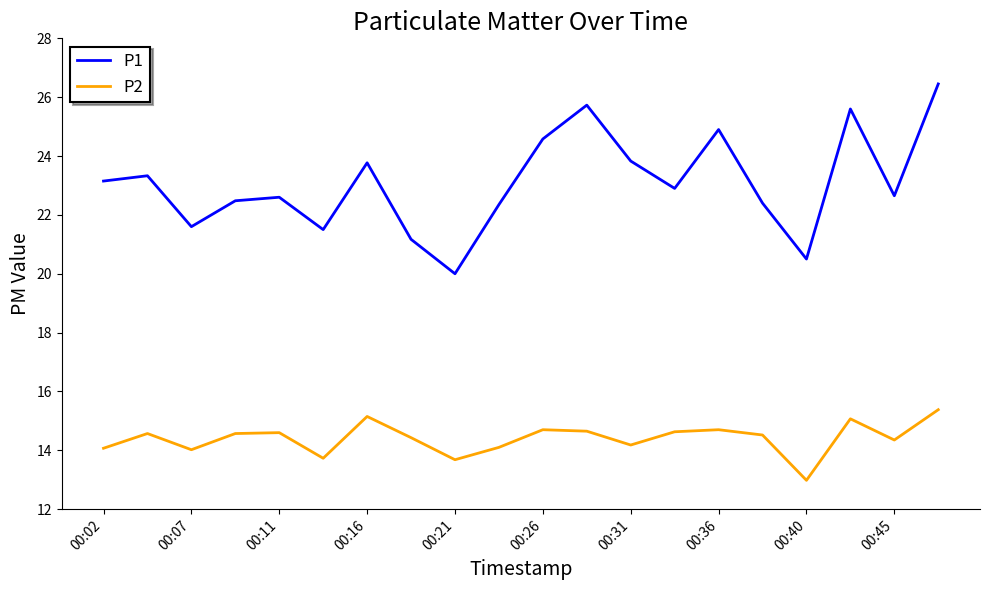

Which series has the widest spread of values?

P1